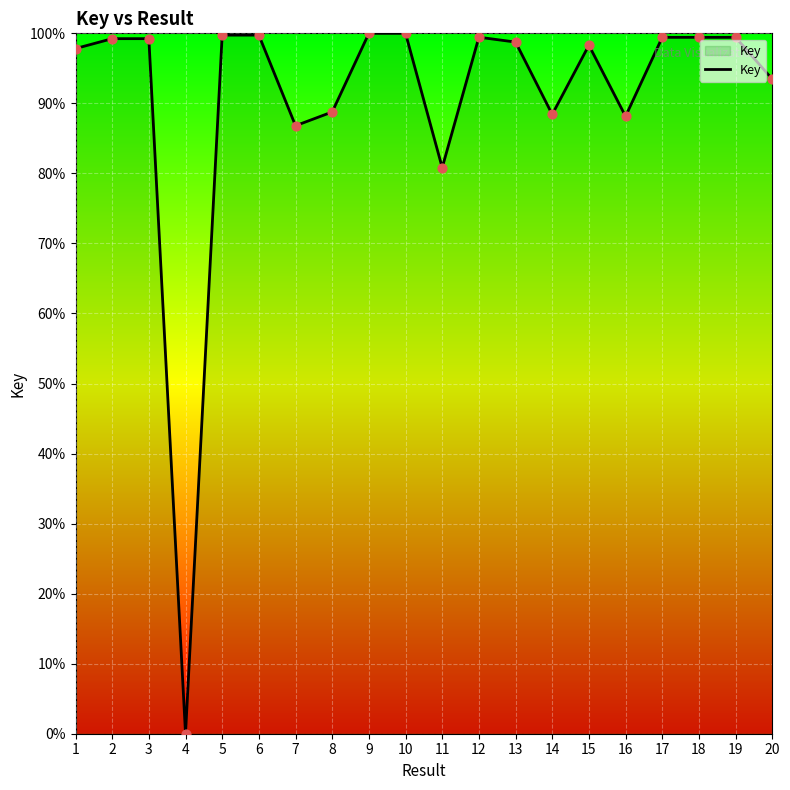

What is the change in value from 13 to 16?

-10.6